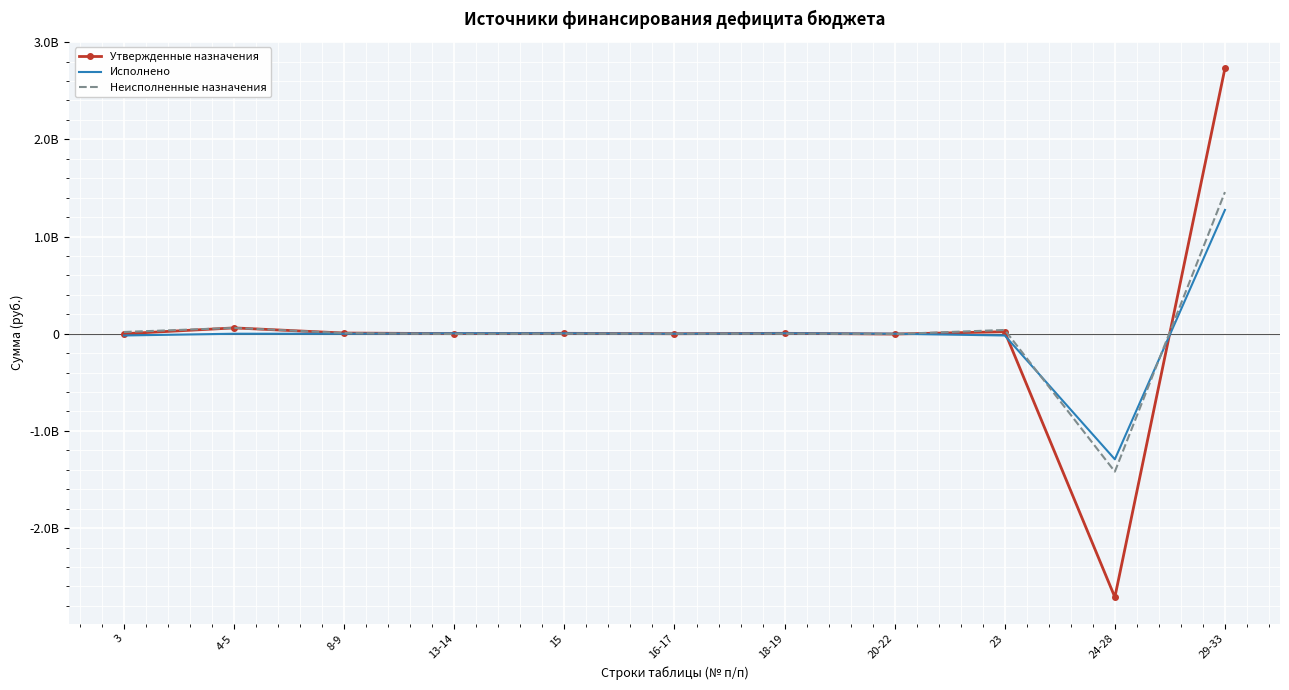

List the labels in order of Утвержденные назначения value, smallest first.

24-28, 20-22, 3, 16-17, 13-14, 18-19, 15, 8-9, 23, 4-5, 29-33